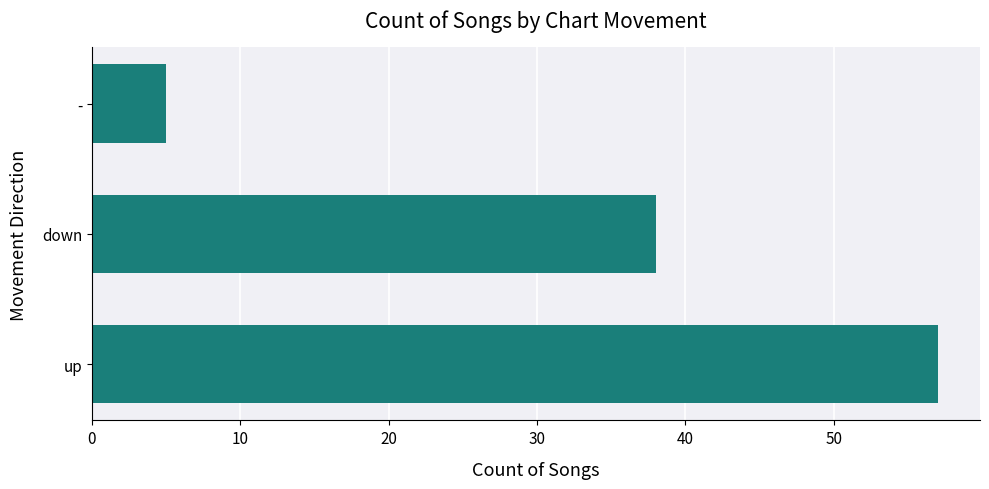

What is the greatest value displayed?

57